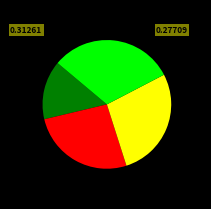

How many slices are in this pie chart?

4